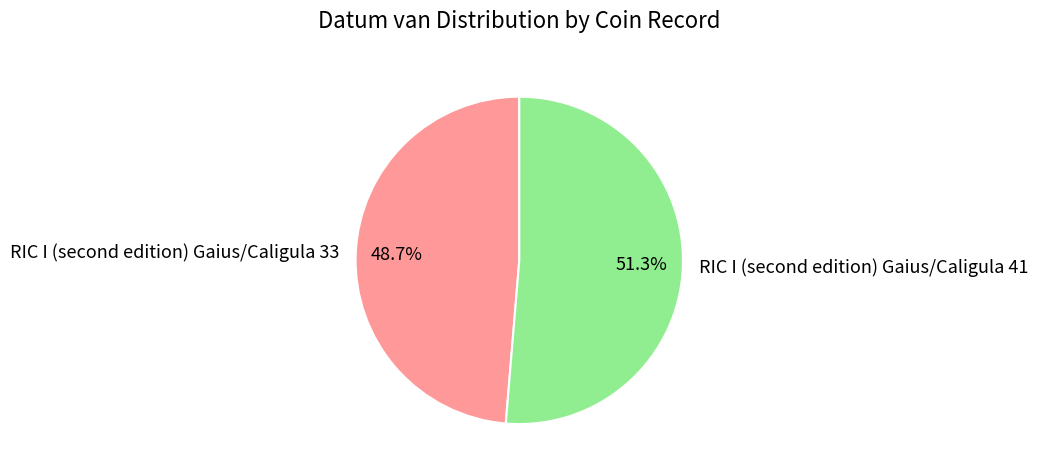

How many segments does this pie chart have?

2